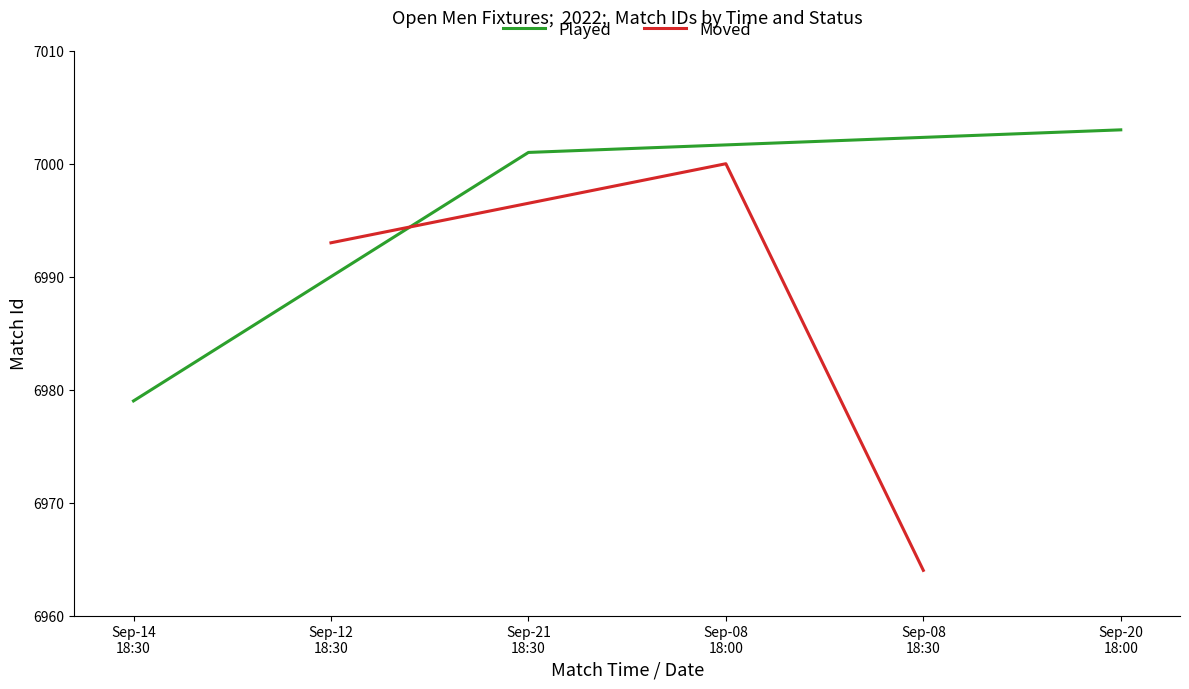

What is the maximum value for Played?

7003